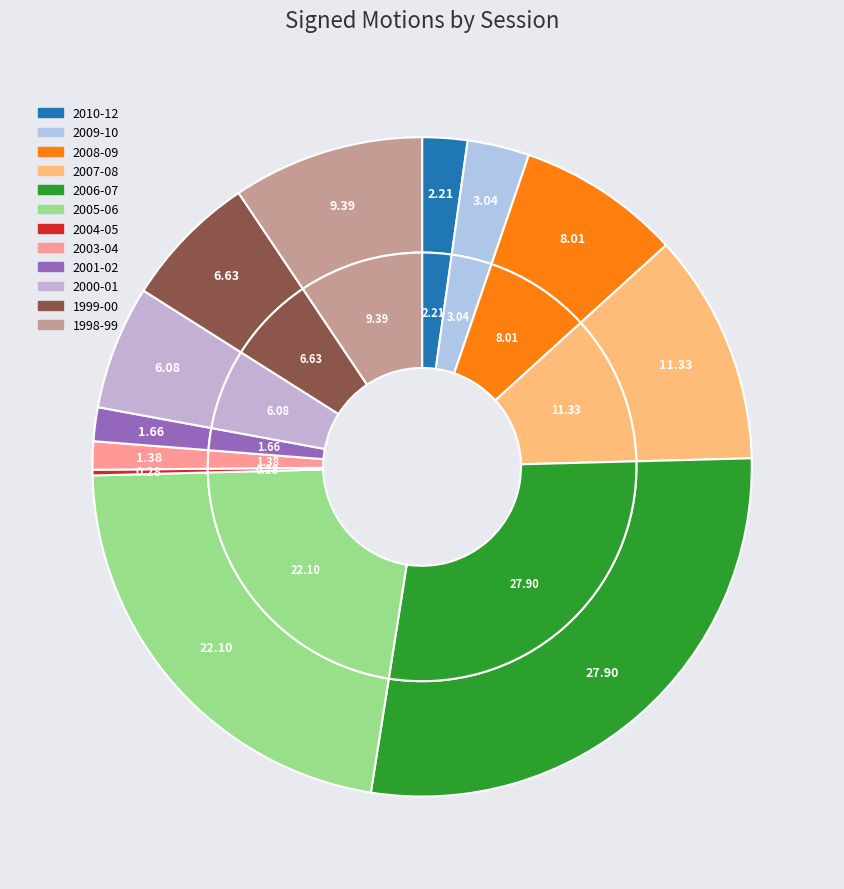

Does 2005-06 account for over 50% of the chart?

No